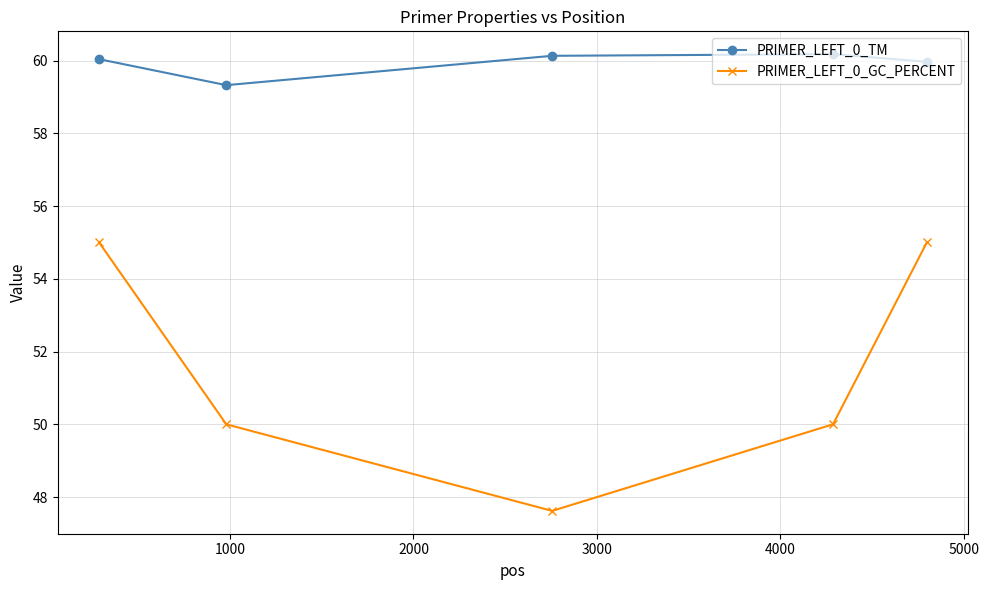

What is the greatest value displayed?

60.2